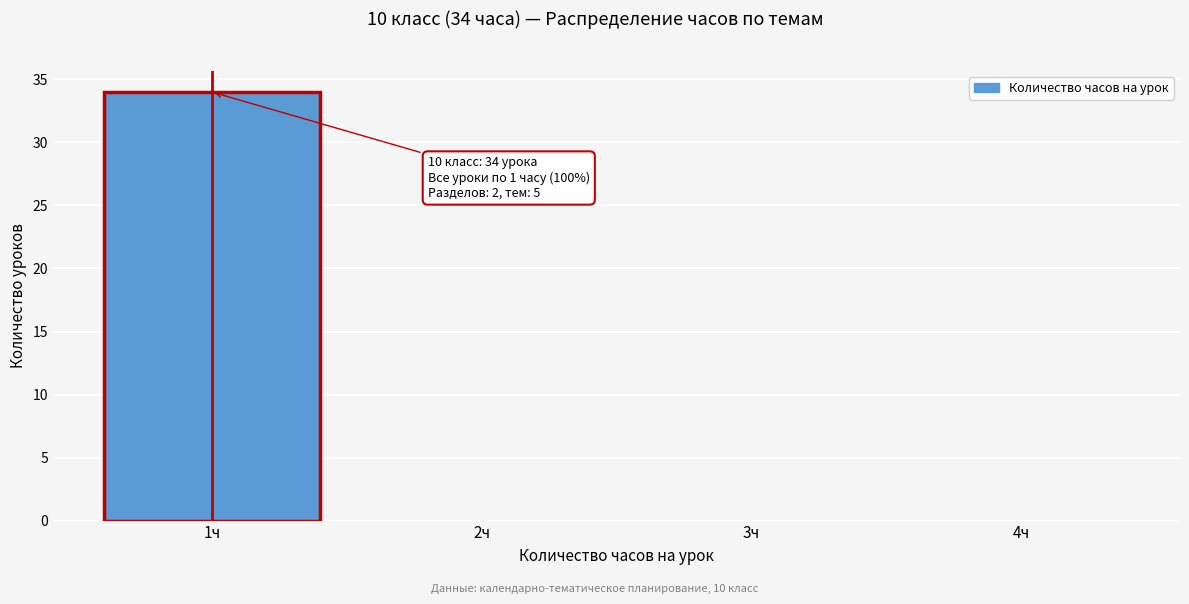

Which range on the x-axis has the tallest bar?

0.5 to 1.5